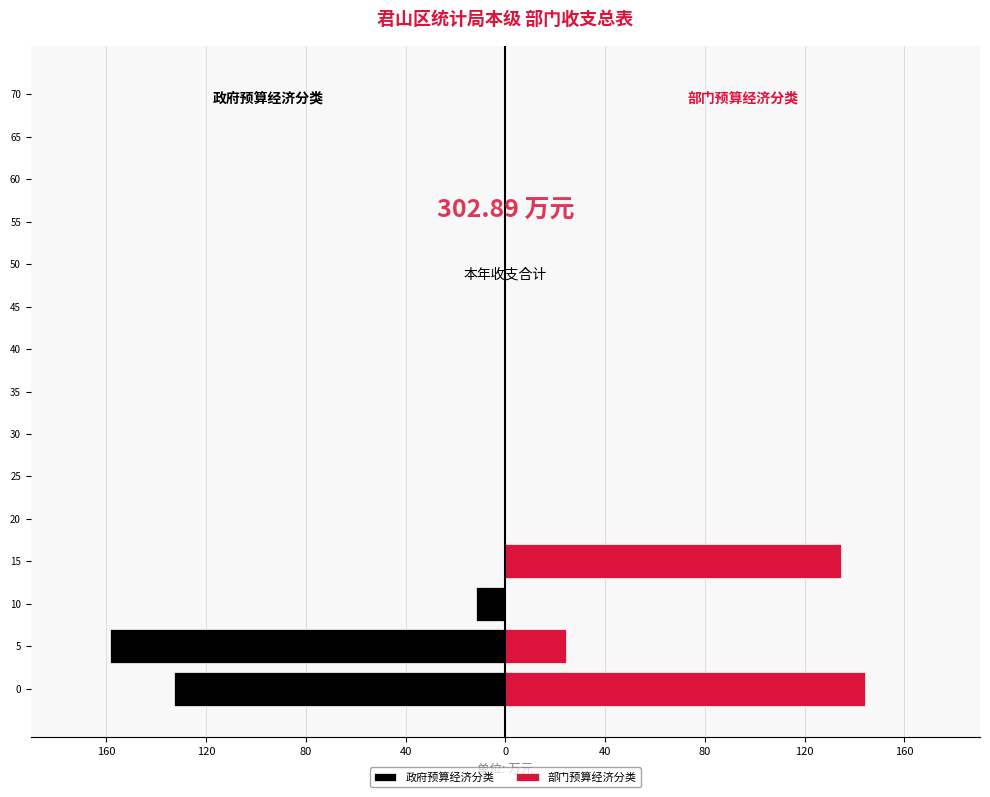

Is it true that 政府预算经济分类 equals 0.0 at 60?

True